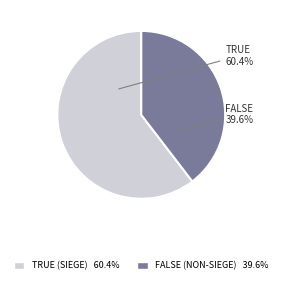

Does any single category account for the majority?

Yes